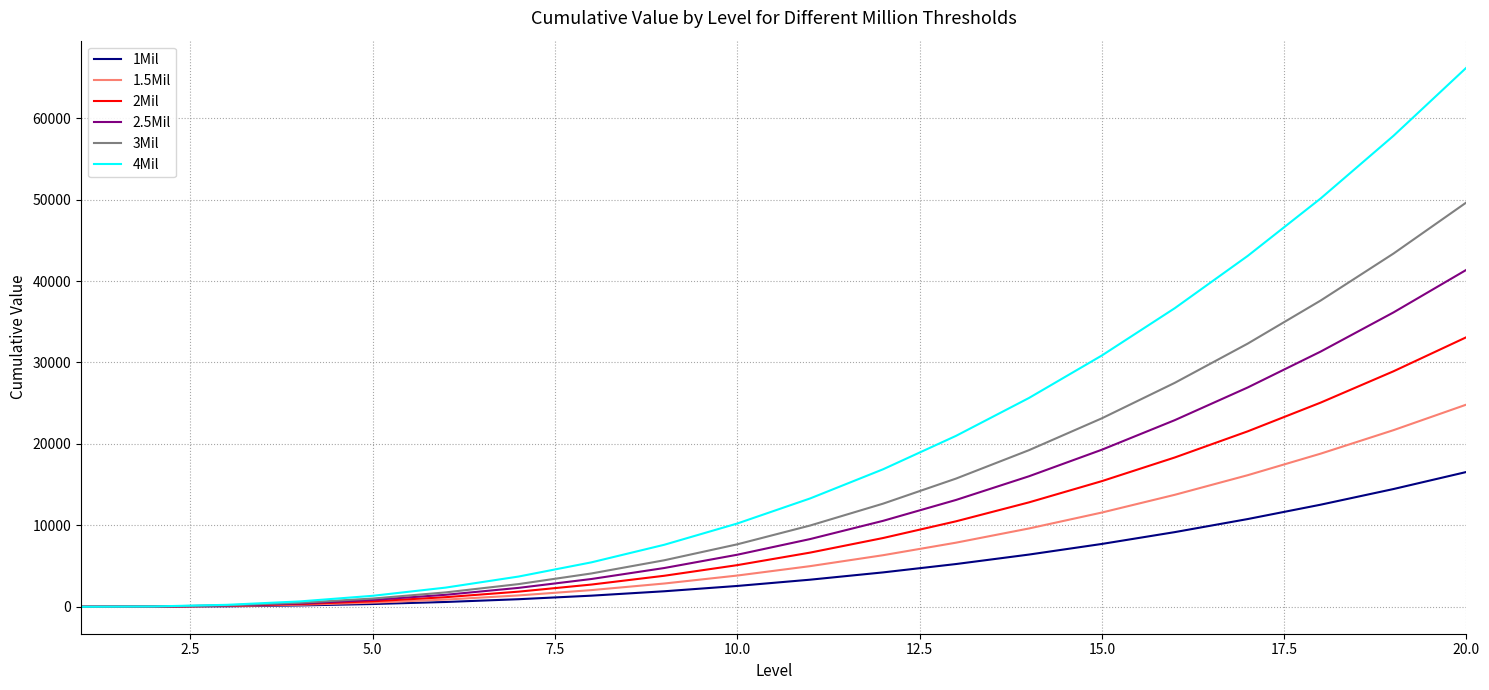

Rank the series by their maximum value, from highest to lowest.

4Mil, 3Mil, 2.5Mil, 2Mil, 1.5Mil, 1Mil